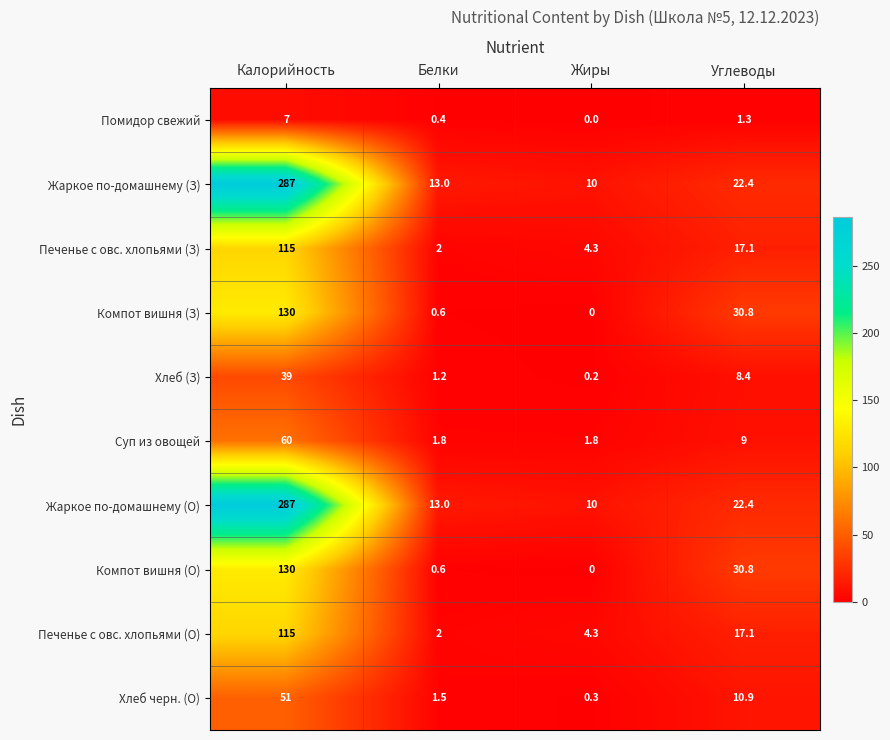

What is the total value across all series at Калорийность?

1221.0